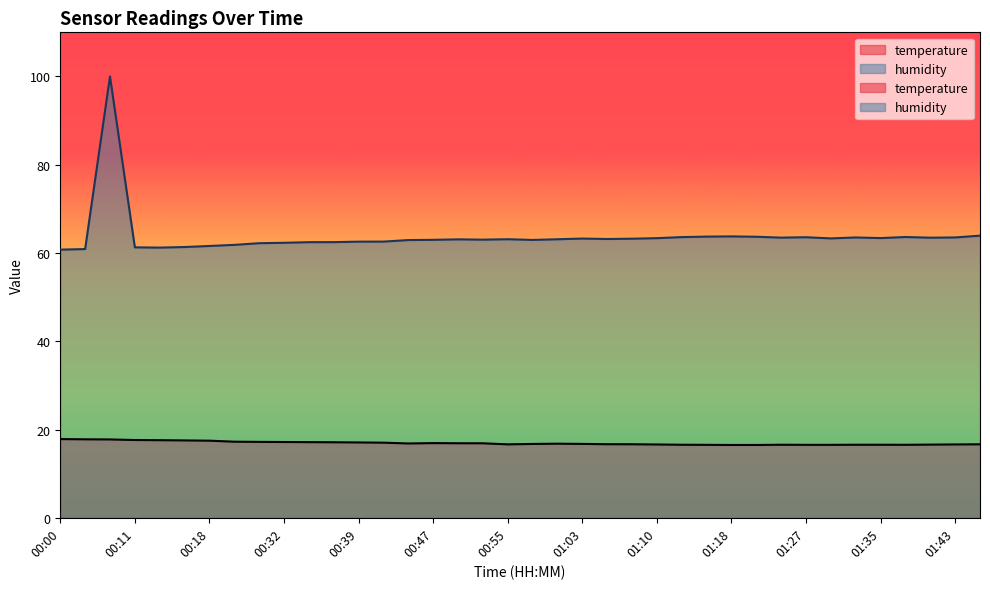

What is the minimum value shown in the chart?

16.5